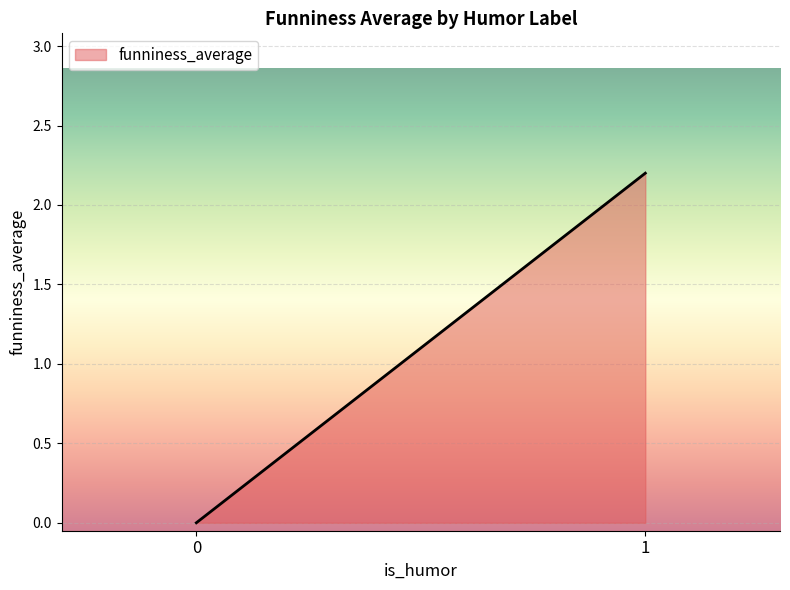

The value at 0 is 0.0. True or false?

True